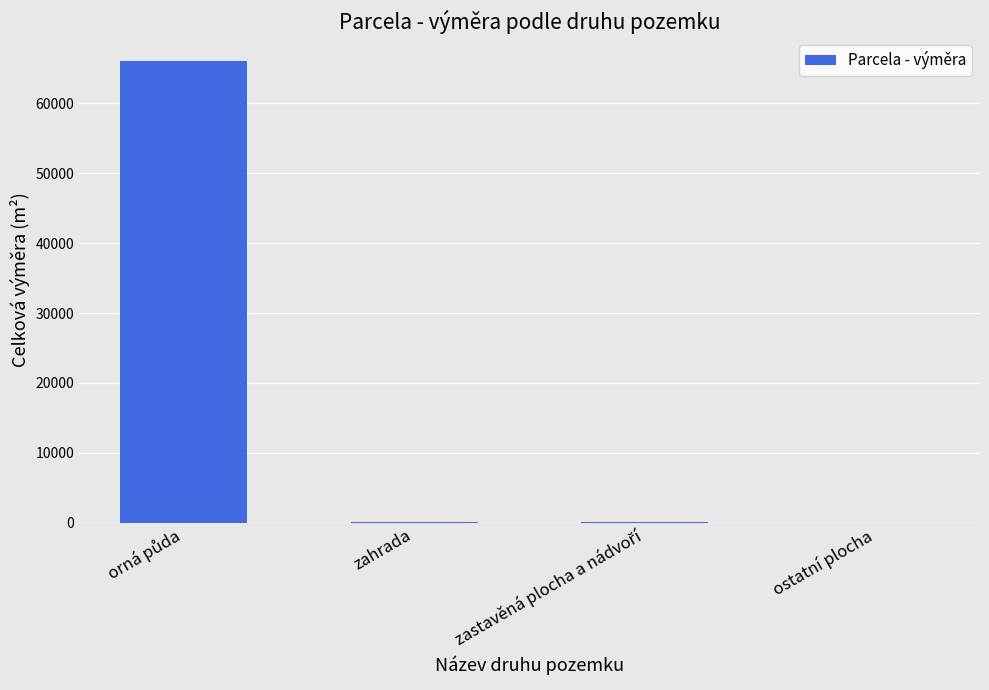

What is the average value?

16599